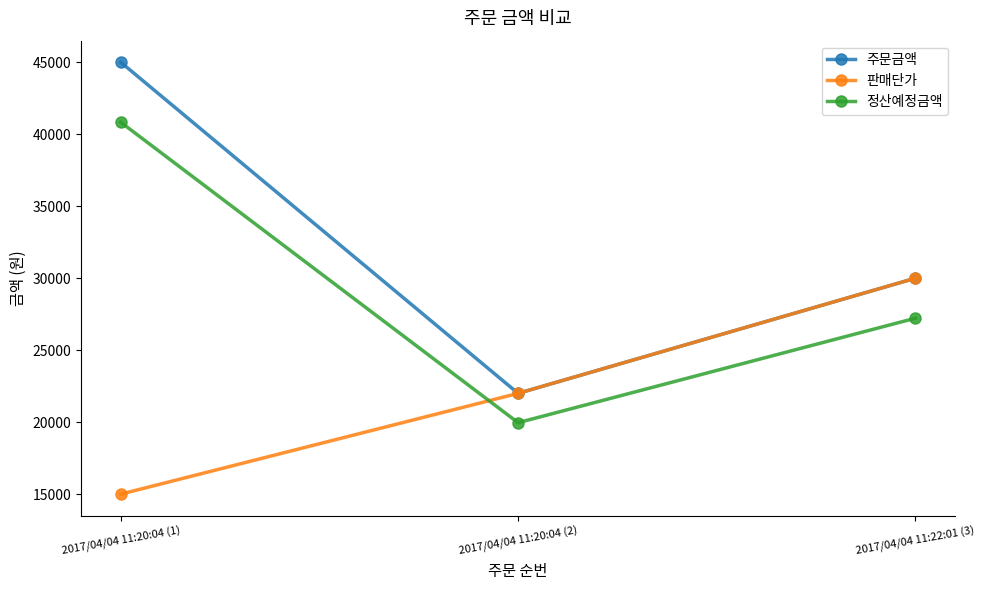

The value of 정산예정금액 at 2017/04/04 11:20:04 (1) is 40833. True or false?

True